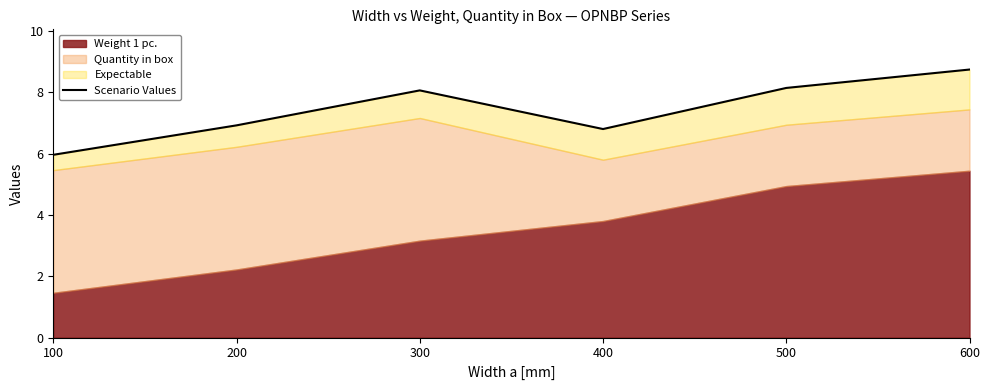

Is it true that the value at 600 is 8.7?

True